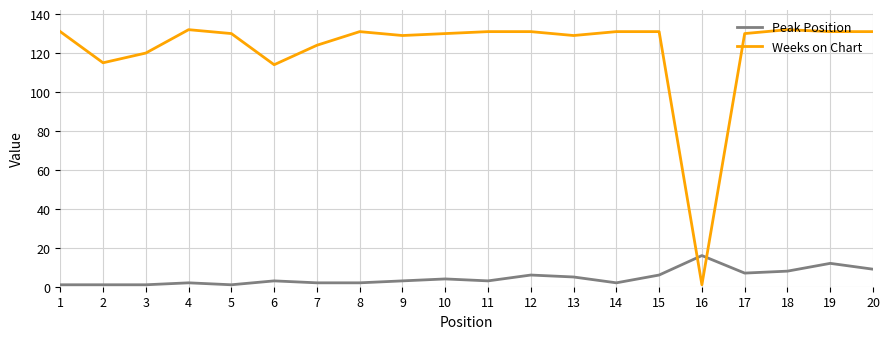

Does the chart have visible grid lines?

Yes